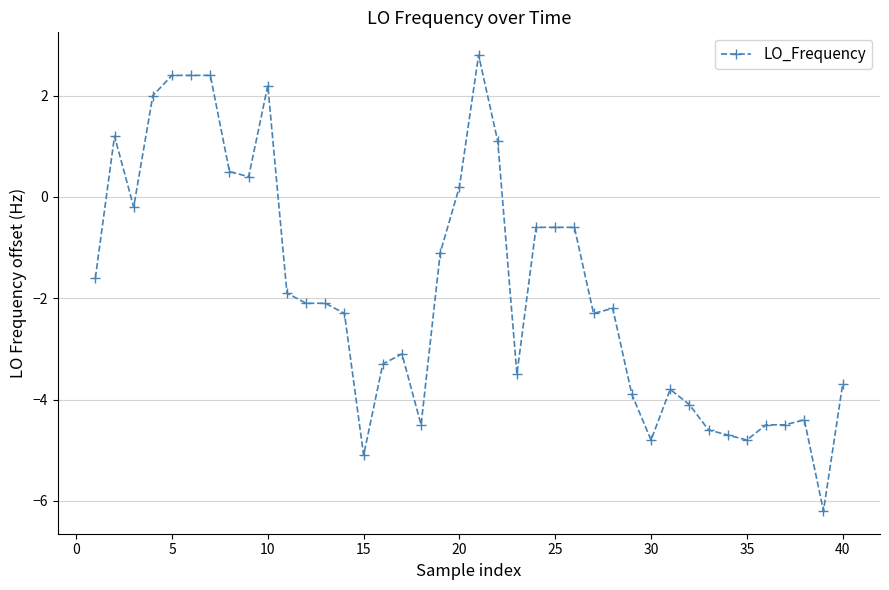

How many data points are less than -2?

22